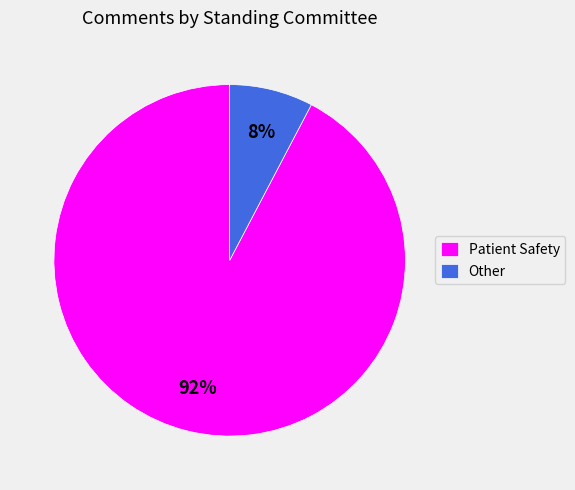

How many slices are in this pie chart?

2